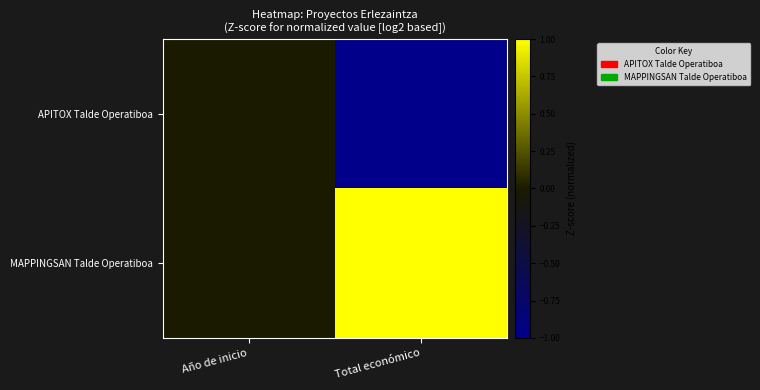

Which category has the highest value across all series?

Total económico